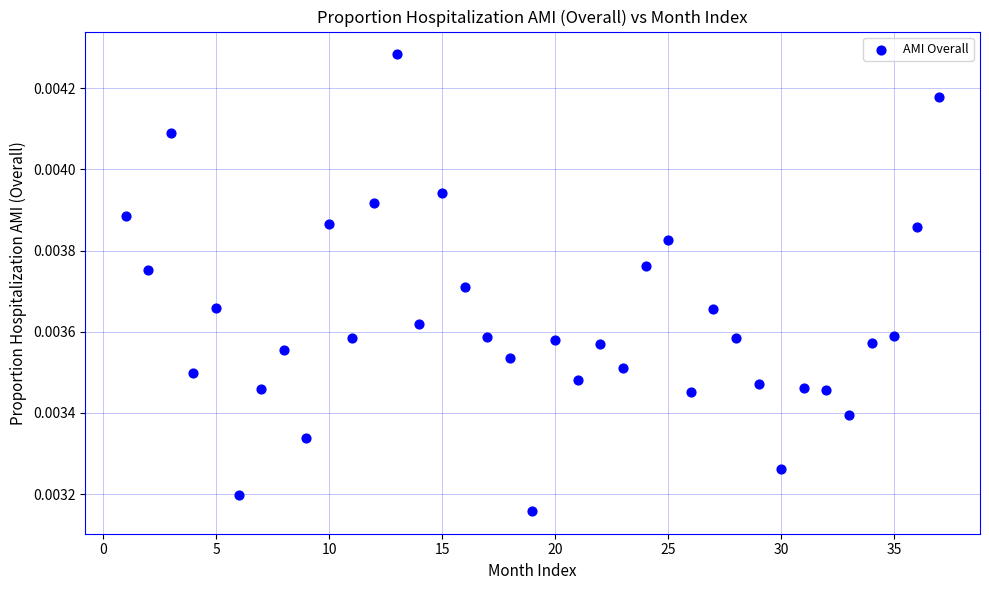

What is the range of X values (max minus min)?

36.0